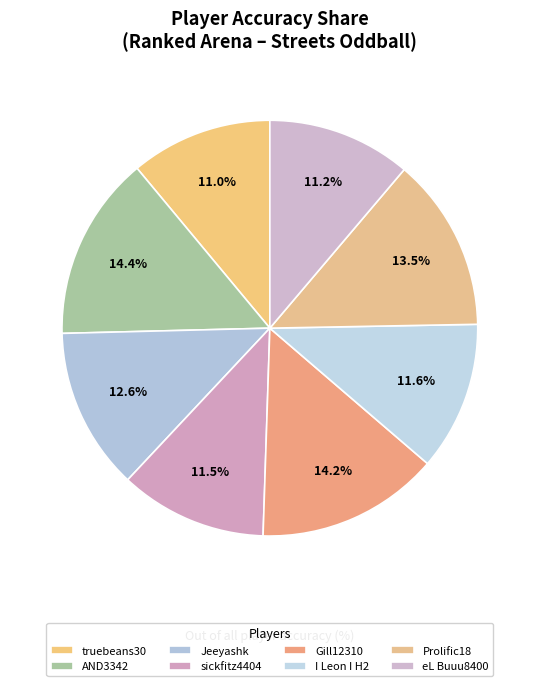

Rank the categories by value from lowest to highest.

truebeans30, eL Buuu8400, sickfitz4404, I Leon I H2, Jeeyashk, Prolific18, Gill12310, AND3342